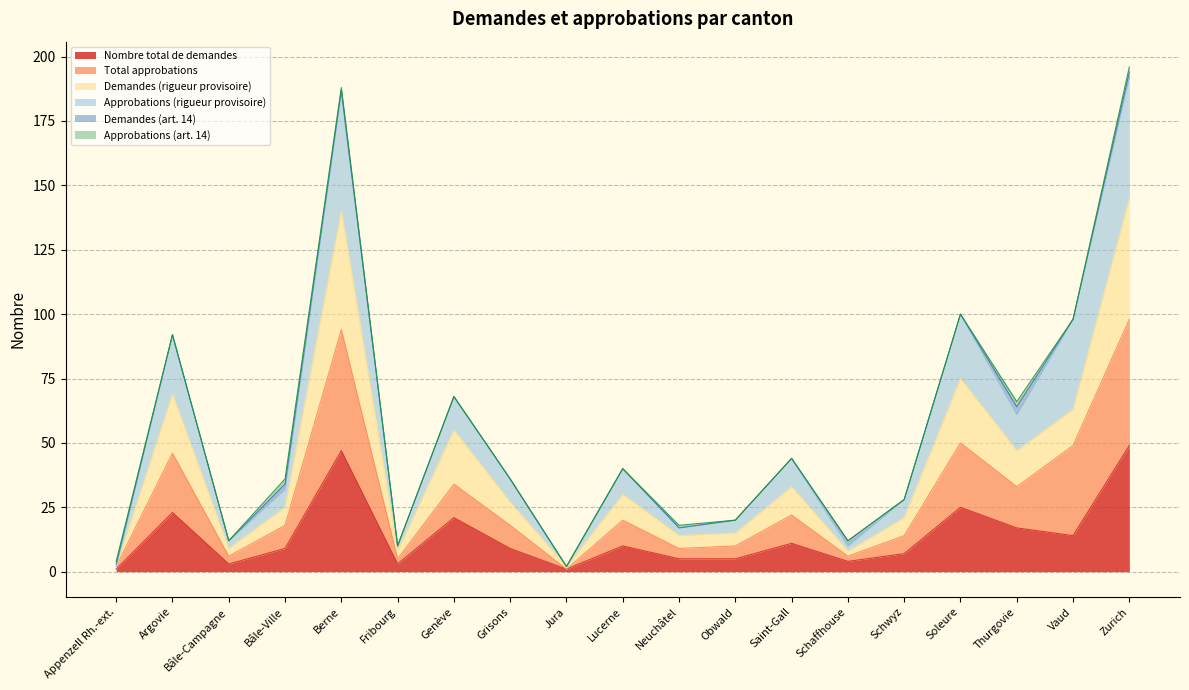

True or false: Demandes (rigueur provisoire) and Nombre total de demandes intersect in this chart.

False